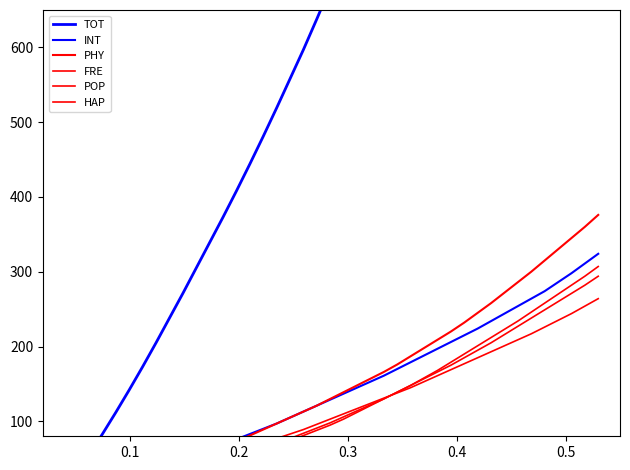

How many values in the TOT series exceed 723?

19